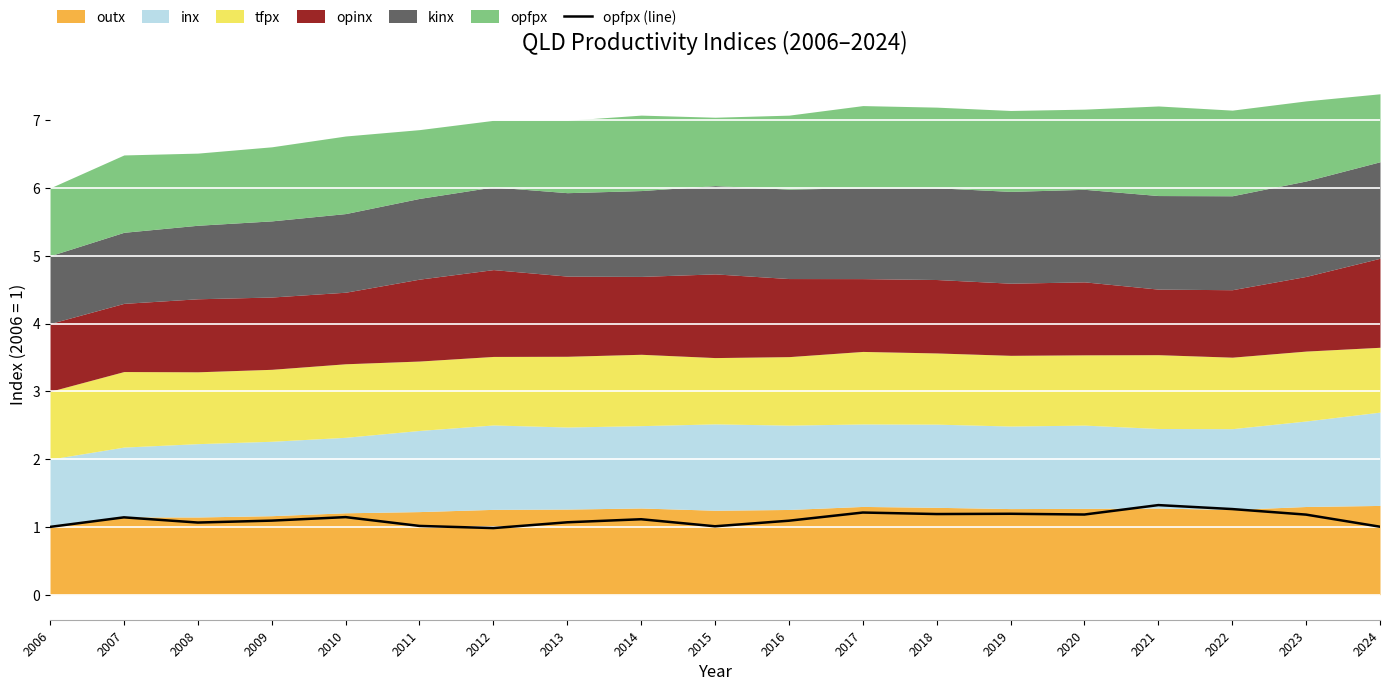

What is the value of the 3rd point from the left?

1.1